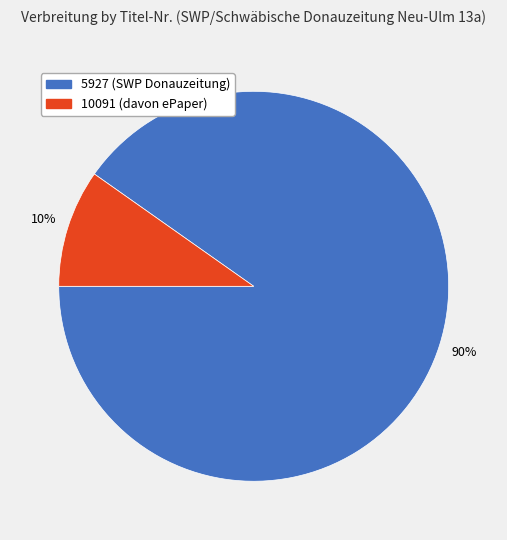

To the nearest percent, what is the average slice percentage?

50%